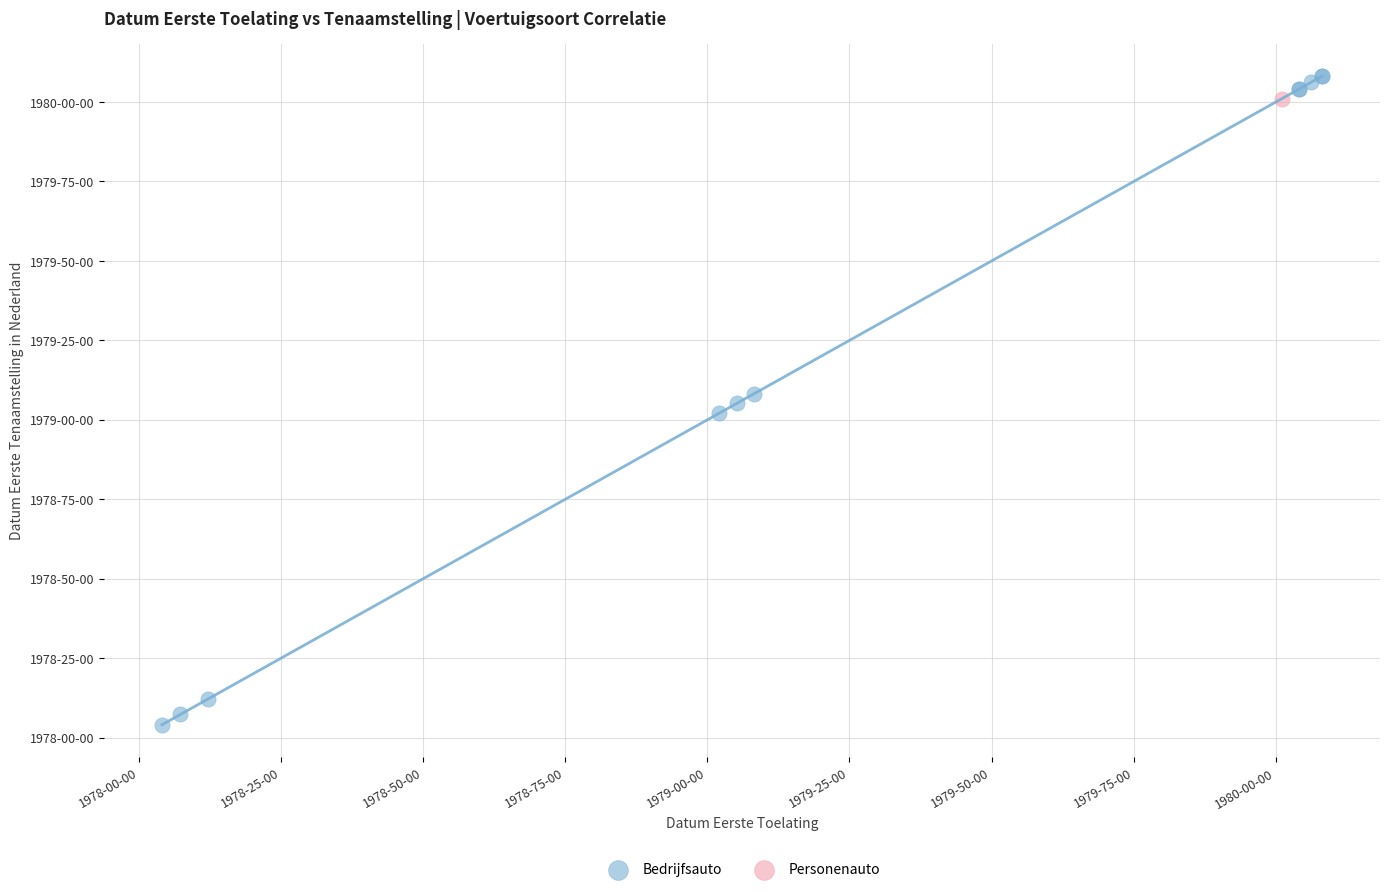

What are all the series names shown in the legend?

Bedrijfsauto, Personenauto